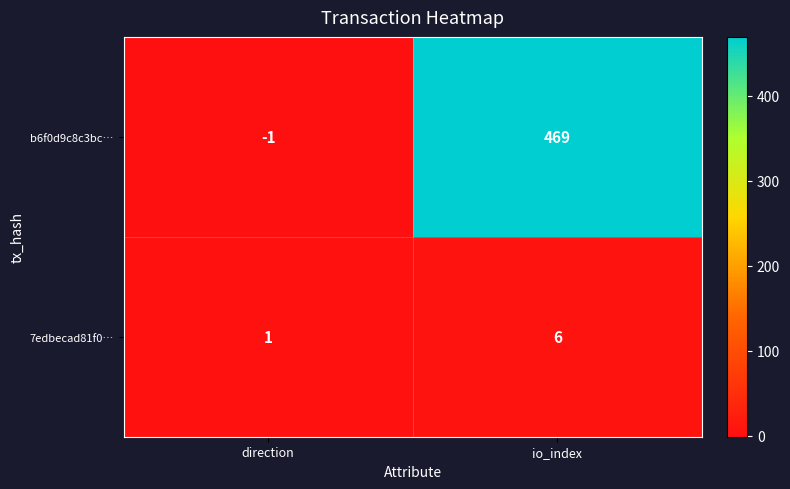

Which label corresponds to the smallest value in the chart?

direction